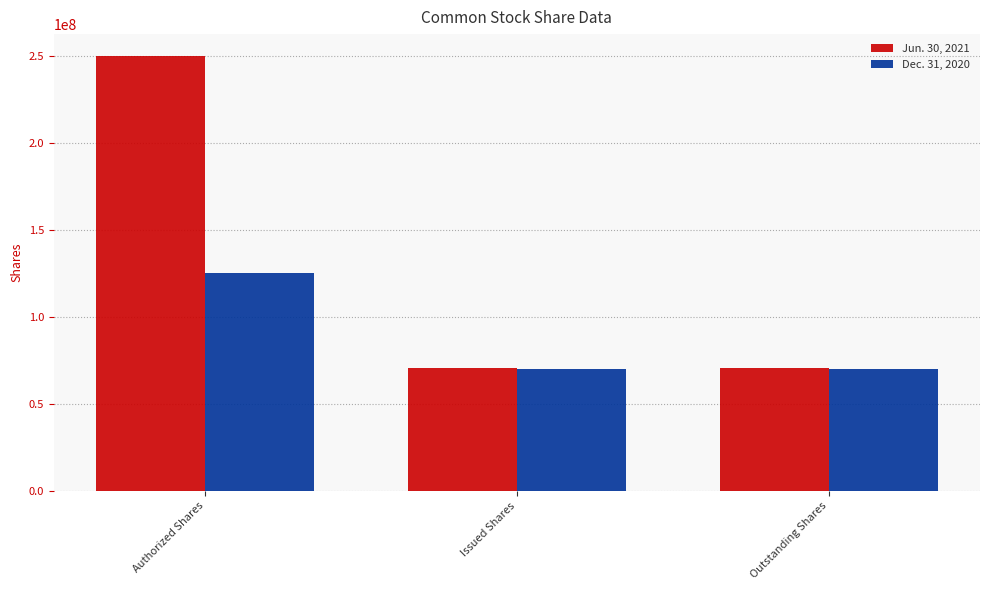

Which category has the highest value across all series?

Authorized Shares